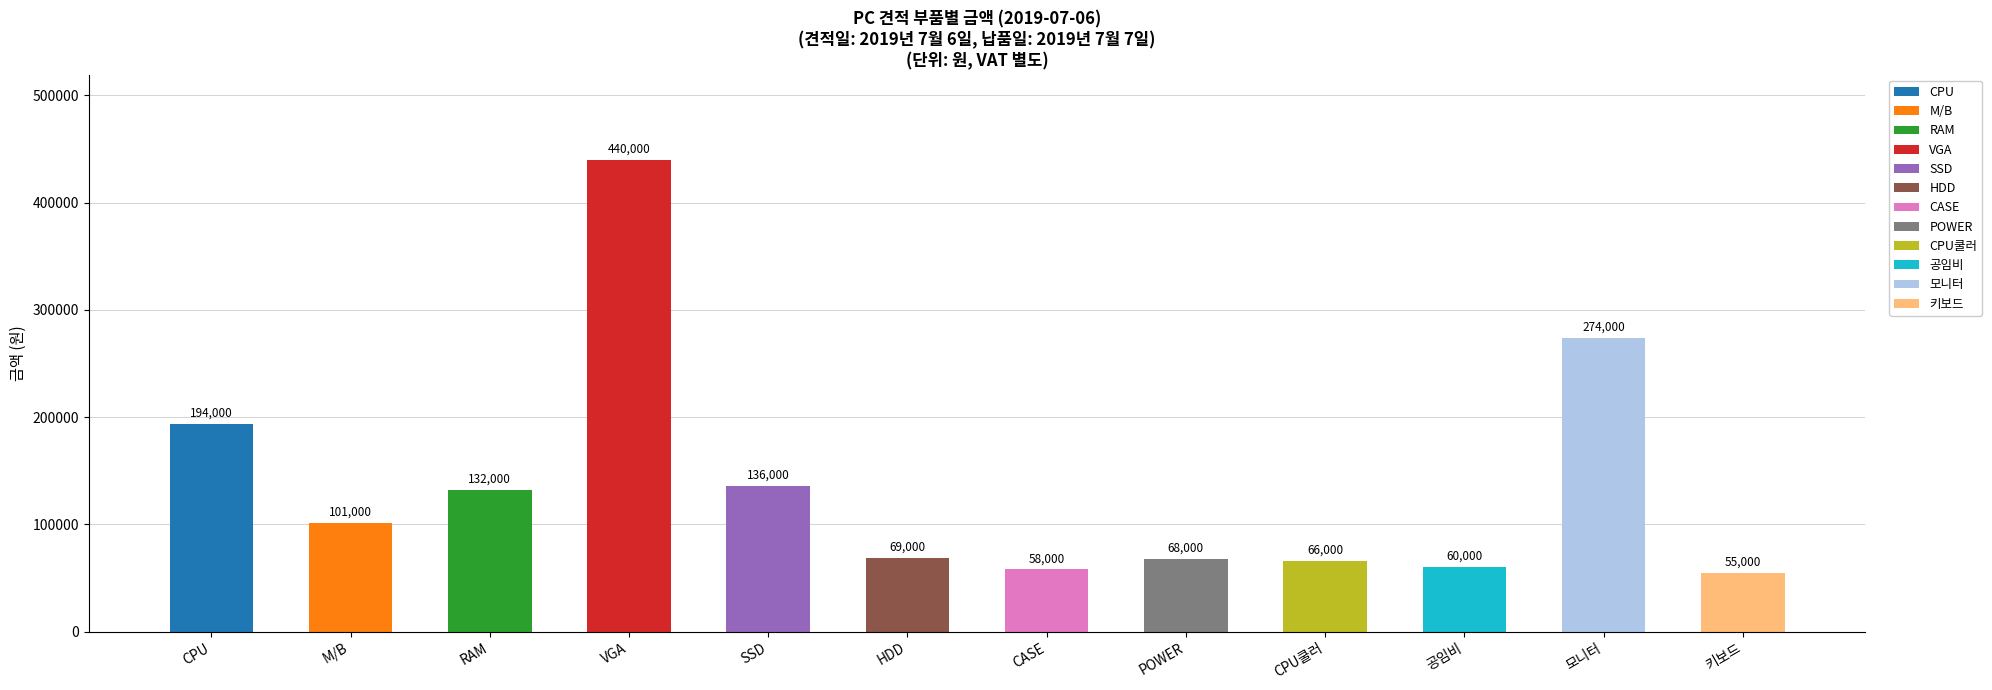

What is the greatest value displayed?

440000